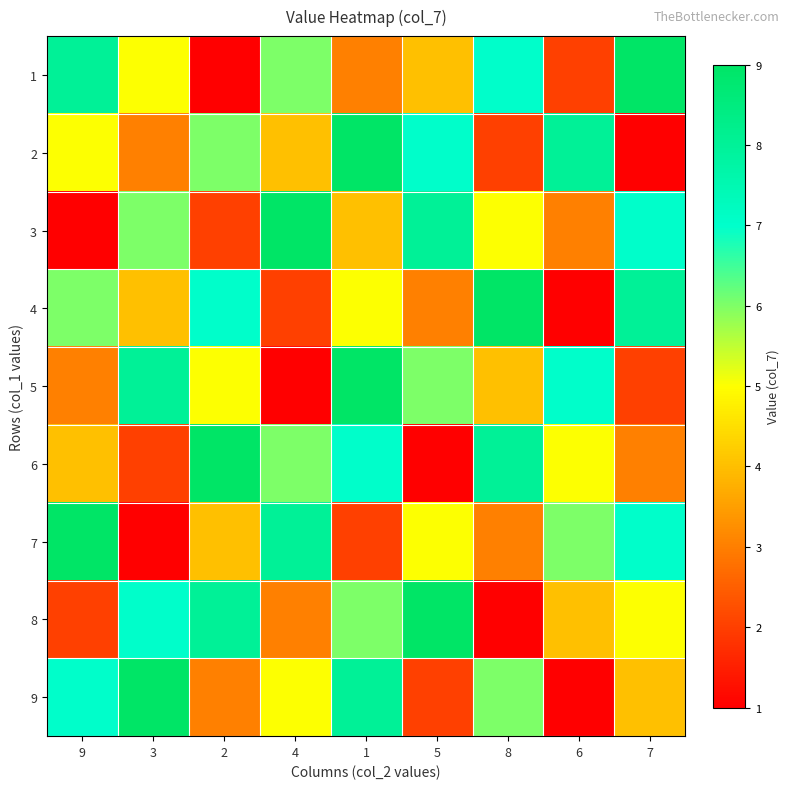

Between 8 and 3, which is larger?

8